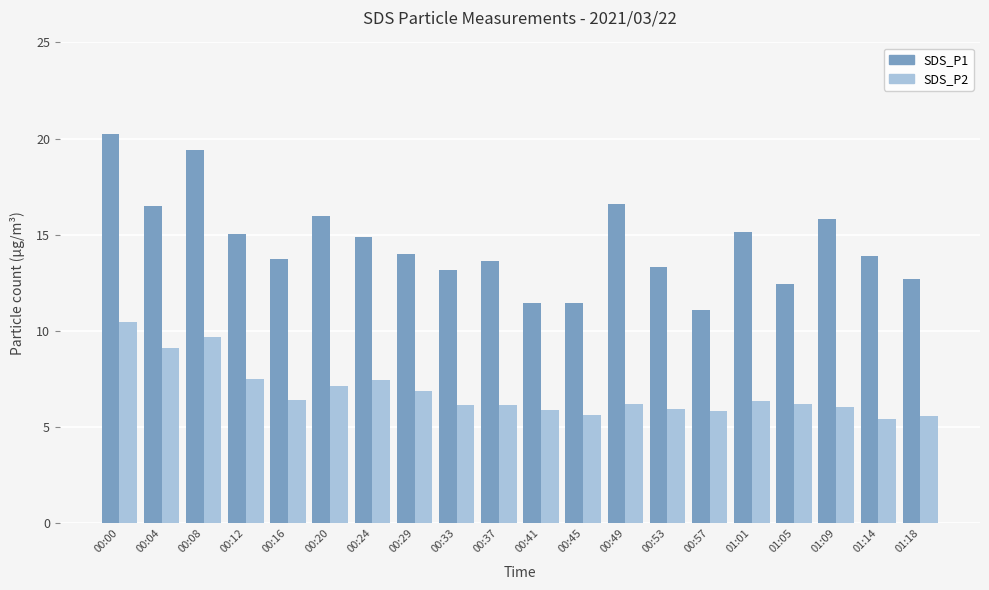

How many bars are there in each group?

2